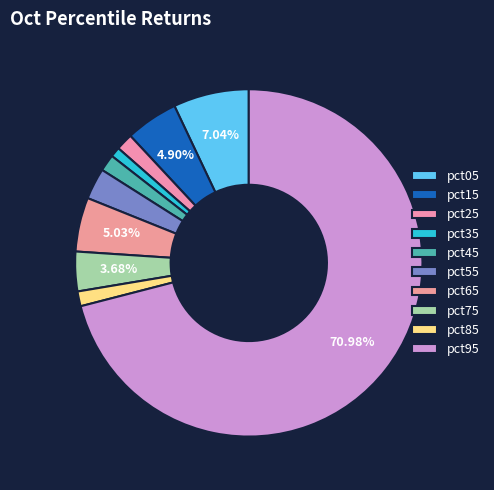

To the nearest percent, what portion does pct35 represent?

1%